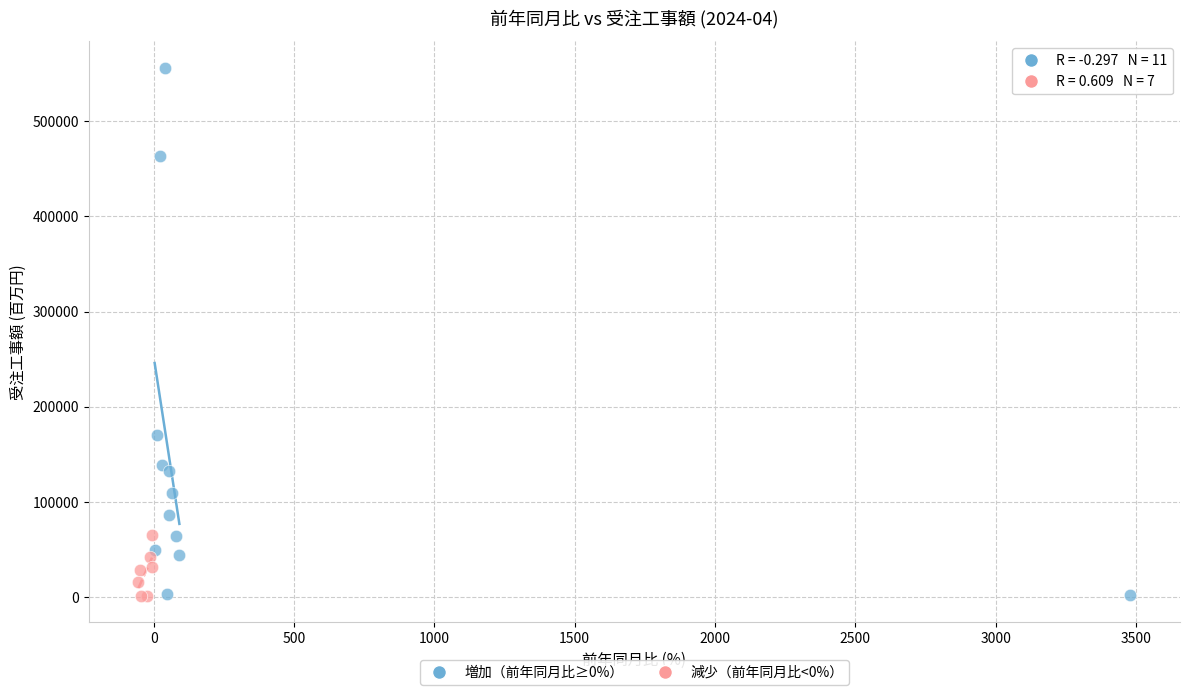

Which series has the largest Y range (max minus min)?

増加（前年同月比≥0%）